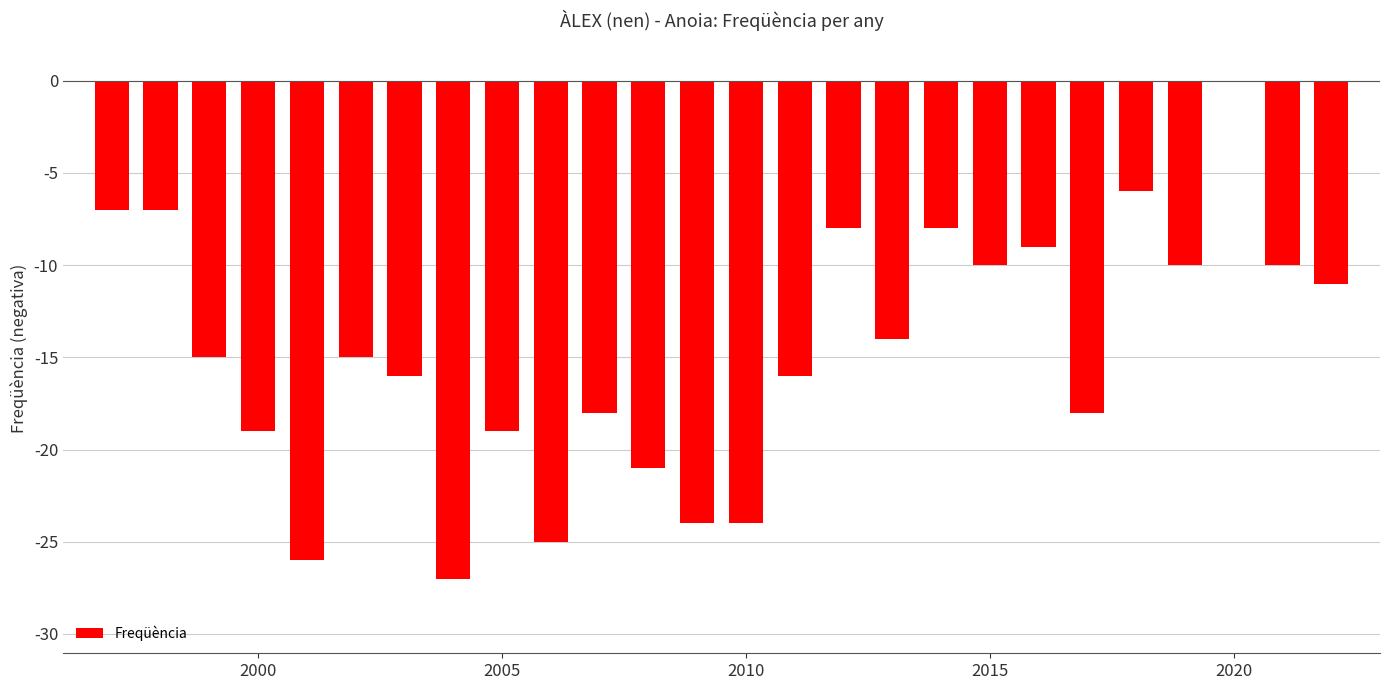

Are the bars grouped side by side (vs. stacked)?

No